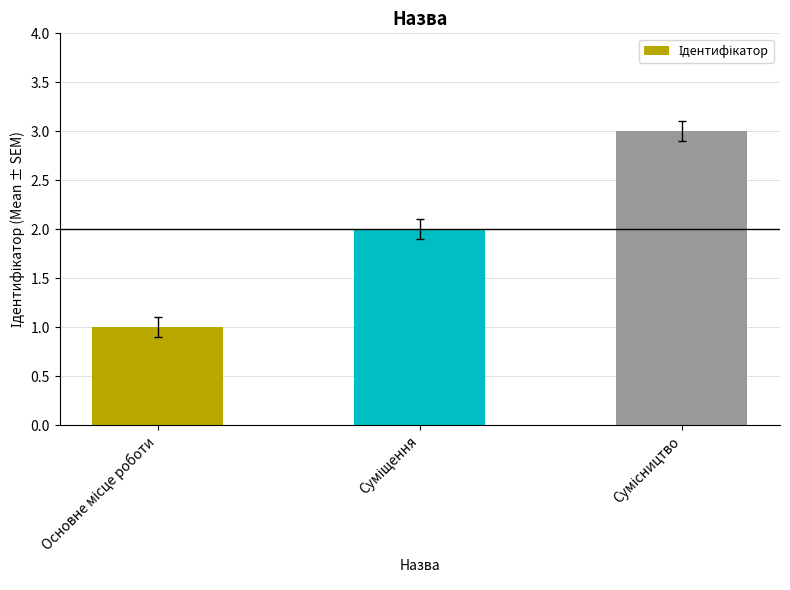

Reading right to left, transcribe all the data shown in this chart.

3	2	1